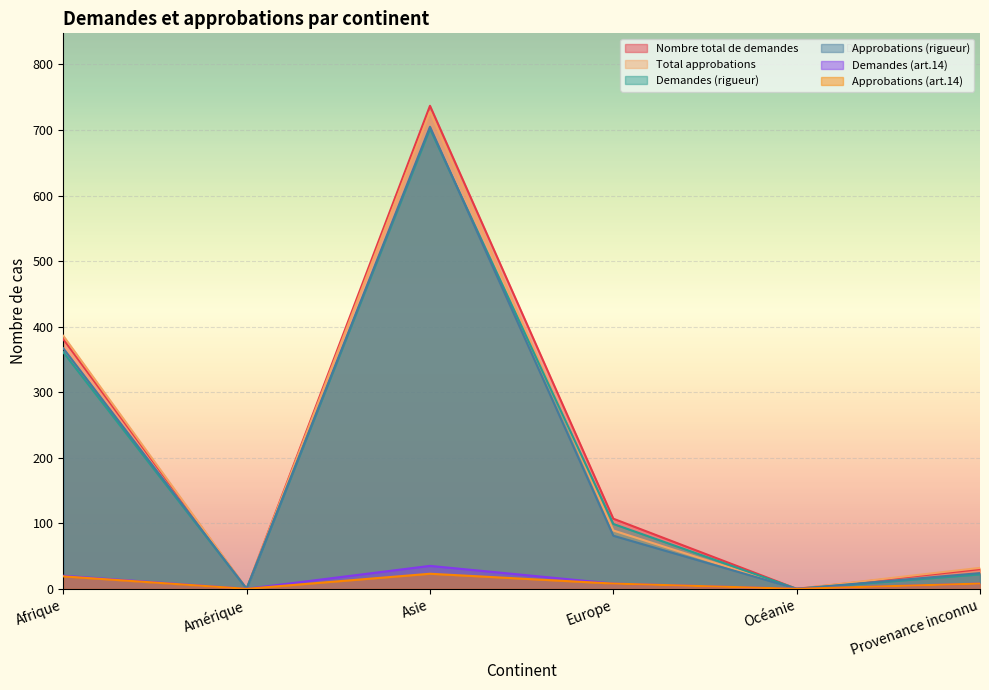

Is it true that Approbations (rigueur) equals 140 at Europe?

False